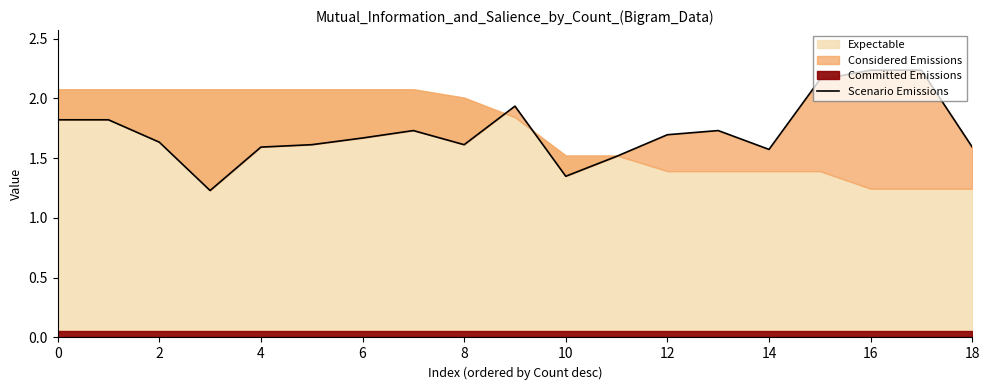

How many lines are shown in the chart?

1